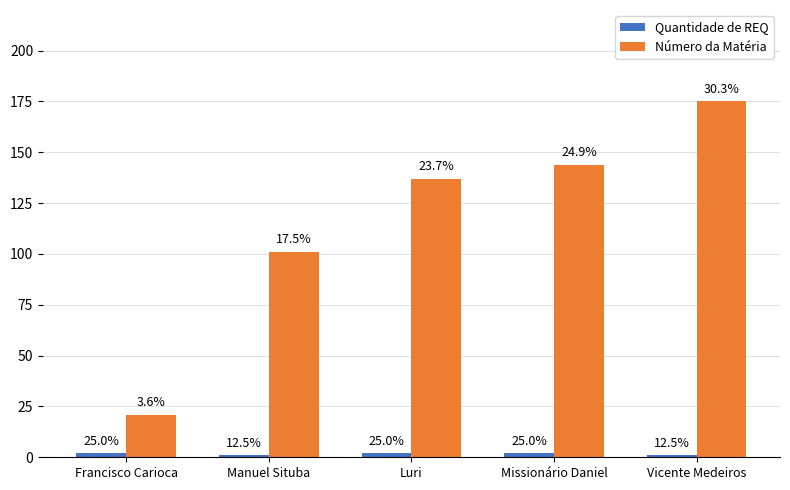

How many bars are there in each group?

2